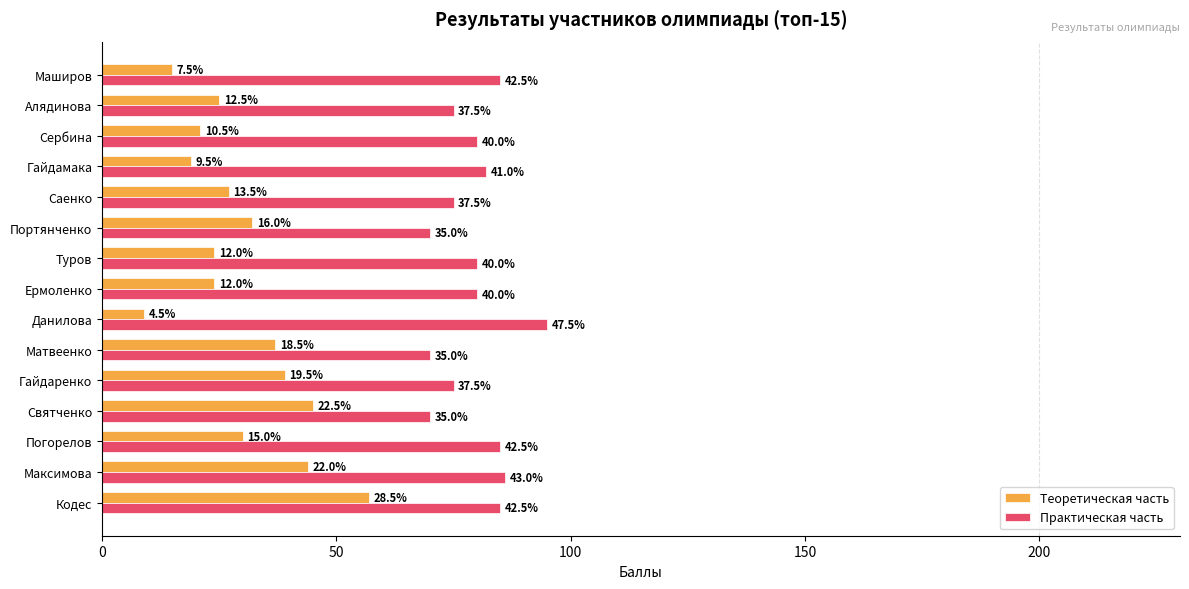

What are all the series names shown in the legend?

Теоретическая часть, Практическая часть